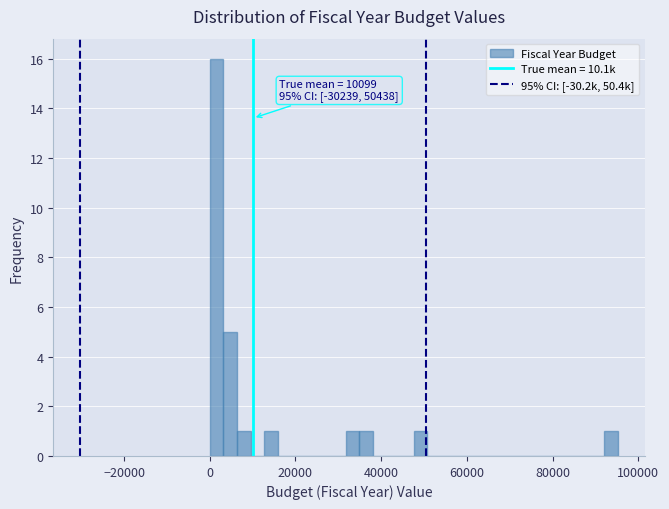

Around what value on the x-axis is the tallest bar? Give the approximate position of its centre, as read against the axis.

2000